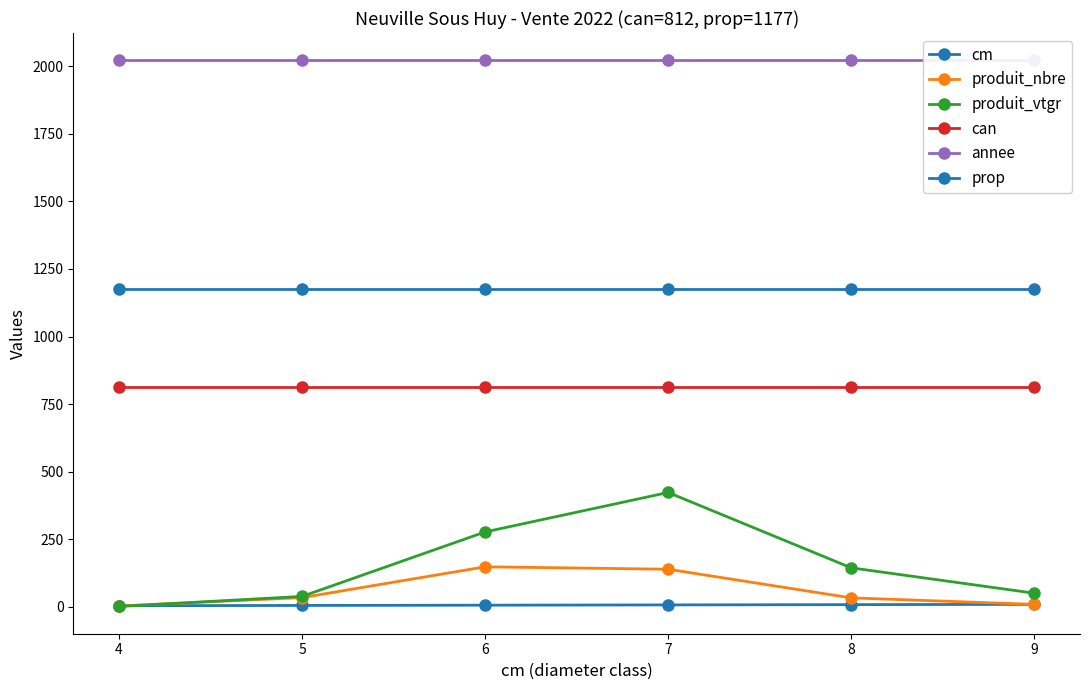

Count the cm values in the range 5 to 8.

4